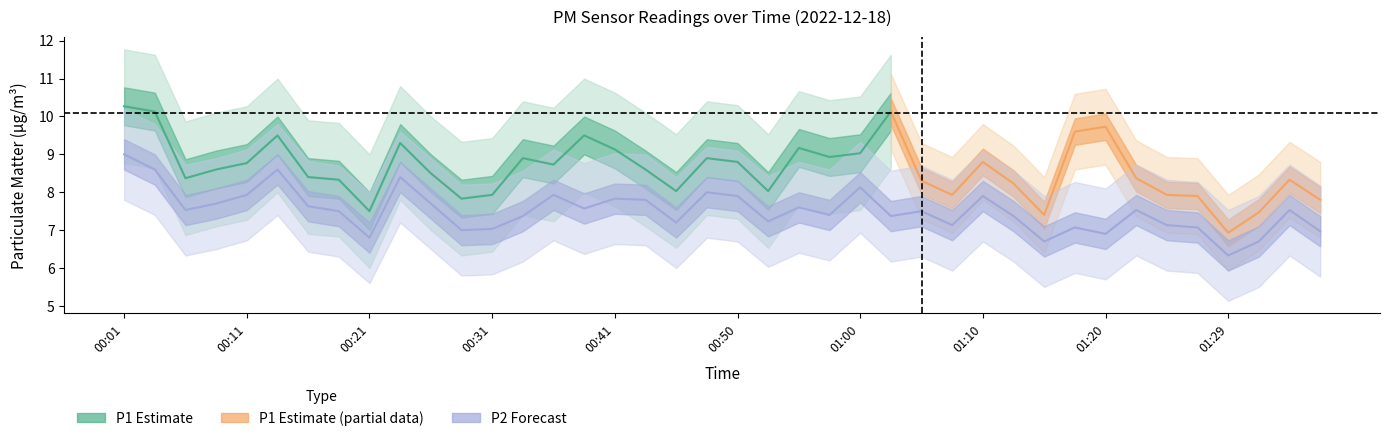

List the labels in order of value, largest first.

00:01, 00:04, 00:13, 00:23, 01:00, 00:48, 00:11, 00:36, 00:50, 01:10, 00:41, 00:43, 00:08, 00:26, 00:16, 00:55, 00:38, 00:06, 01:22, 01:34, 00:18, 01:05, 00:58, 00:33, 01:03, 01:12, 00:53, 00:46, 01:08, 01:25, 01:17, 01:27, 00:31, 00:28, 01:37, 01:20, 00:21, 01:15, 01:32, 01:29